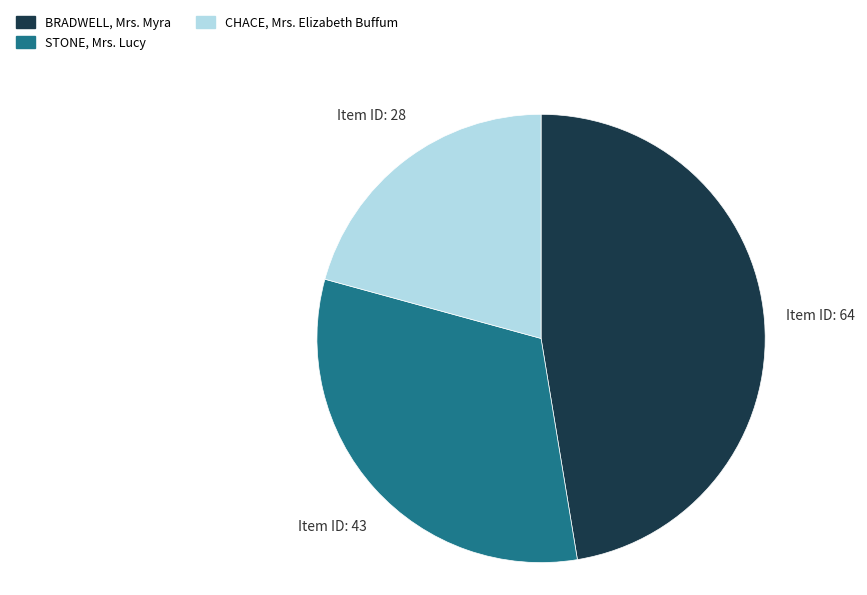

Which has a higher value, CHACE, Mrs. Elizabeth Buffum or BRADWELL, Mrs. Myra?

BRADWELL, Mrs. Myra